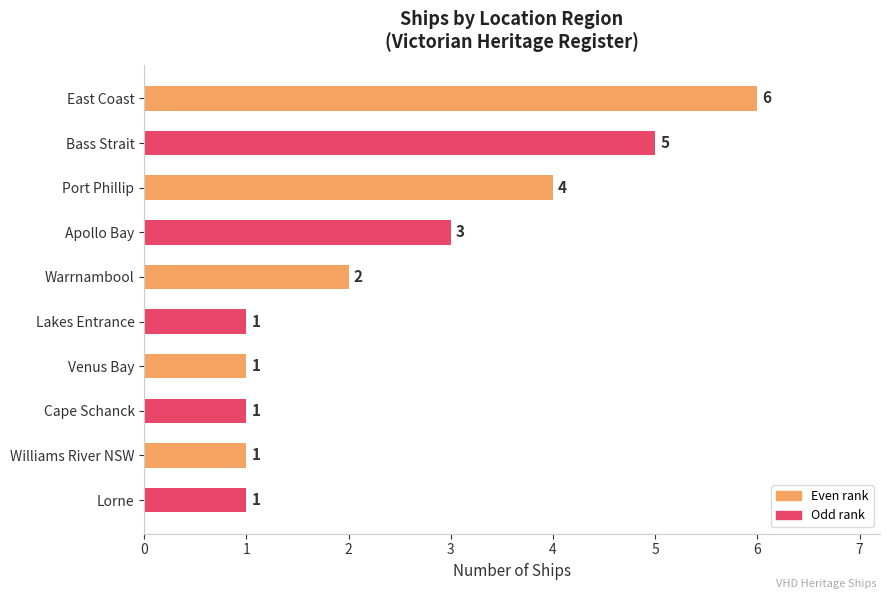

What is the maximum value shown in the chart?

6